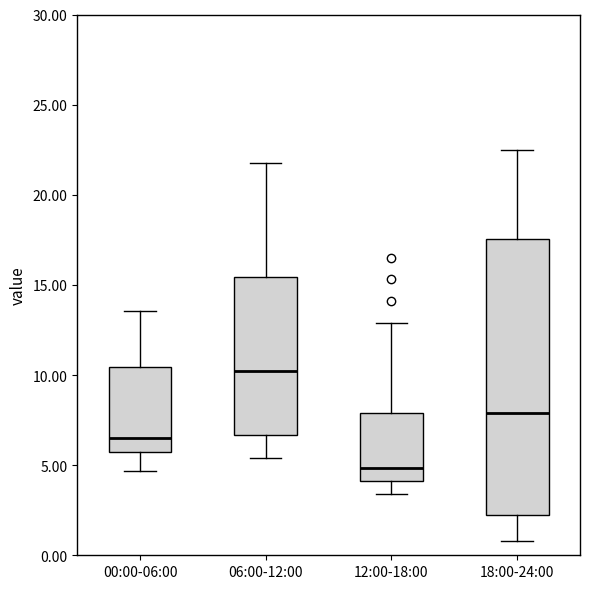

Reading left to right, read every box against the y-axis: the position of its median line, the range the box covers, and the ends of its whiskers. The values are not printed on the chart, so give them approximately, as read against the axis.

00:00-06:00: median 6.5, box 5.5 to 10.5, whiskers 4.5 to 13.5
06:00-12:00: median 10.5, box 6.5 to 15.5, whiskers 5.5 to 22.0
12:00-18:00: median 5.0, box 4.0 to 8.0, whiskers 3.5 to 13.0
18:00-24:00: median 8.0, box 2.5 to 17.5, whiskers 1.0 to 22.5